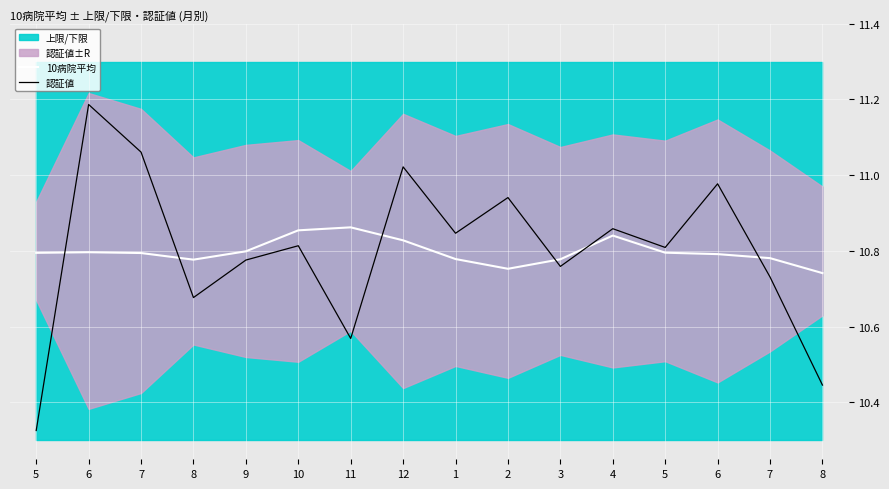

True or false: 10病院平均 has more than 1 points higher than both neighbors.

True